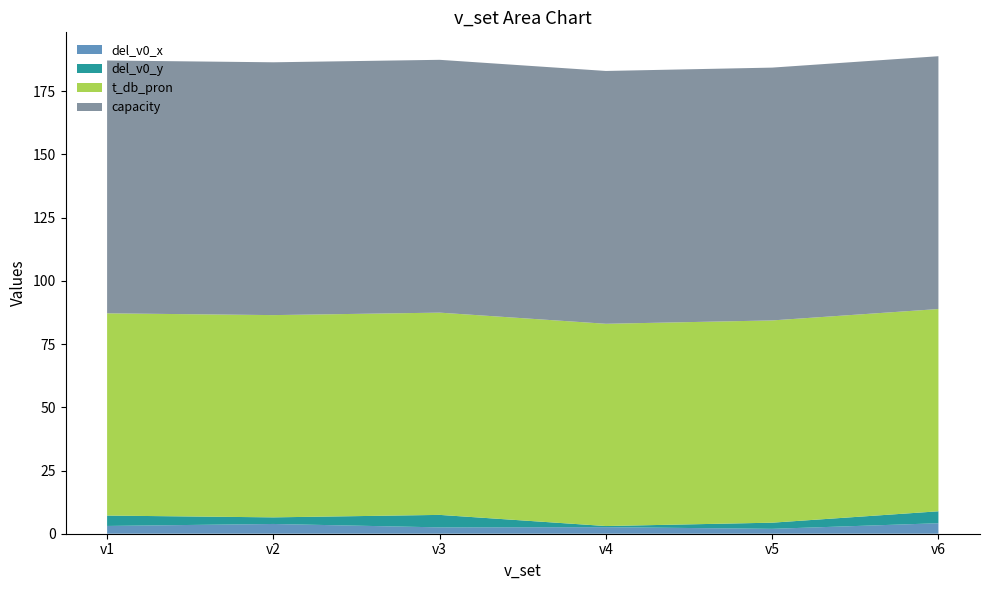

Reading left to right, extract all data points from this chart.

del_v0_x: v1=3.1	v2=3.9	v3=2.5	v4=2.6	v5=1.9	v6=4.2
del_v0_y: v1=4.1	v2=2.6	v3=4.9	v4=0.5	v5=2.4	v6=4.7
t_db_pron: v1=80.0	v2=80.0	v3=80.0	v4=80.0	v5=80.0	v6=80.0
capacity: v1=100.0	v2=100.0	v3=100.0	v4=100.0	v5=100.0	v6=100.0